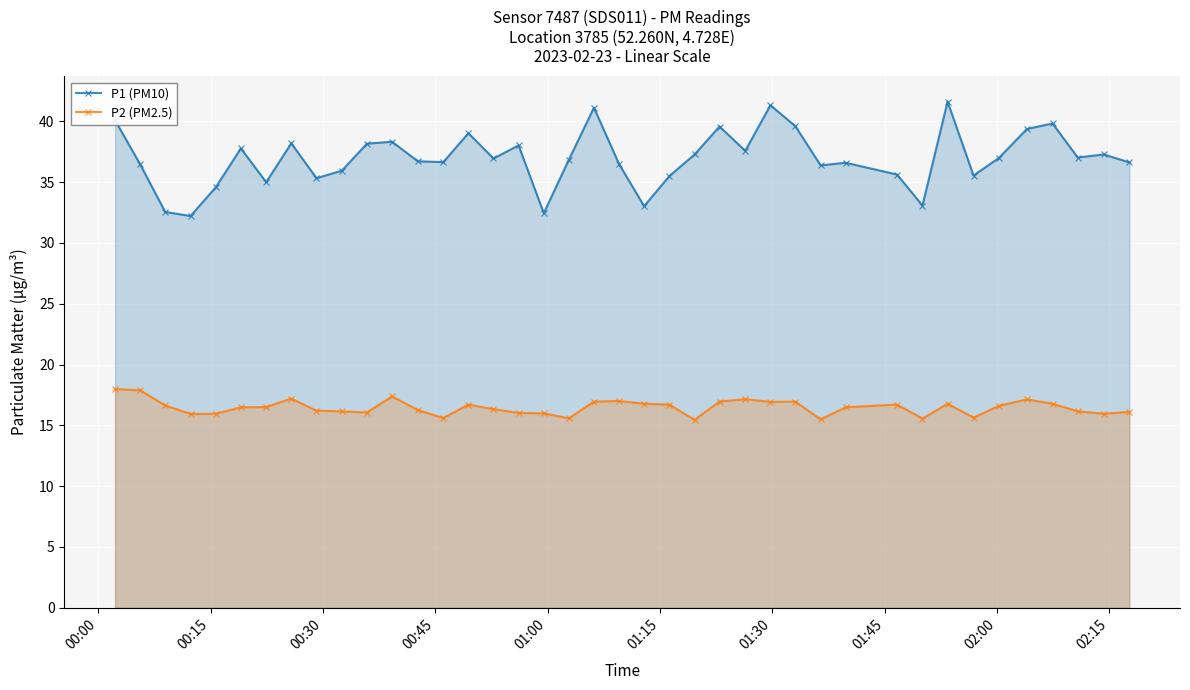

At how many categories does at least one series exceed 24?

40